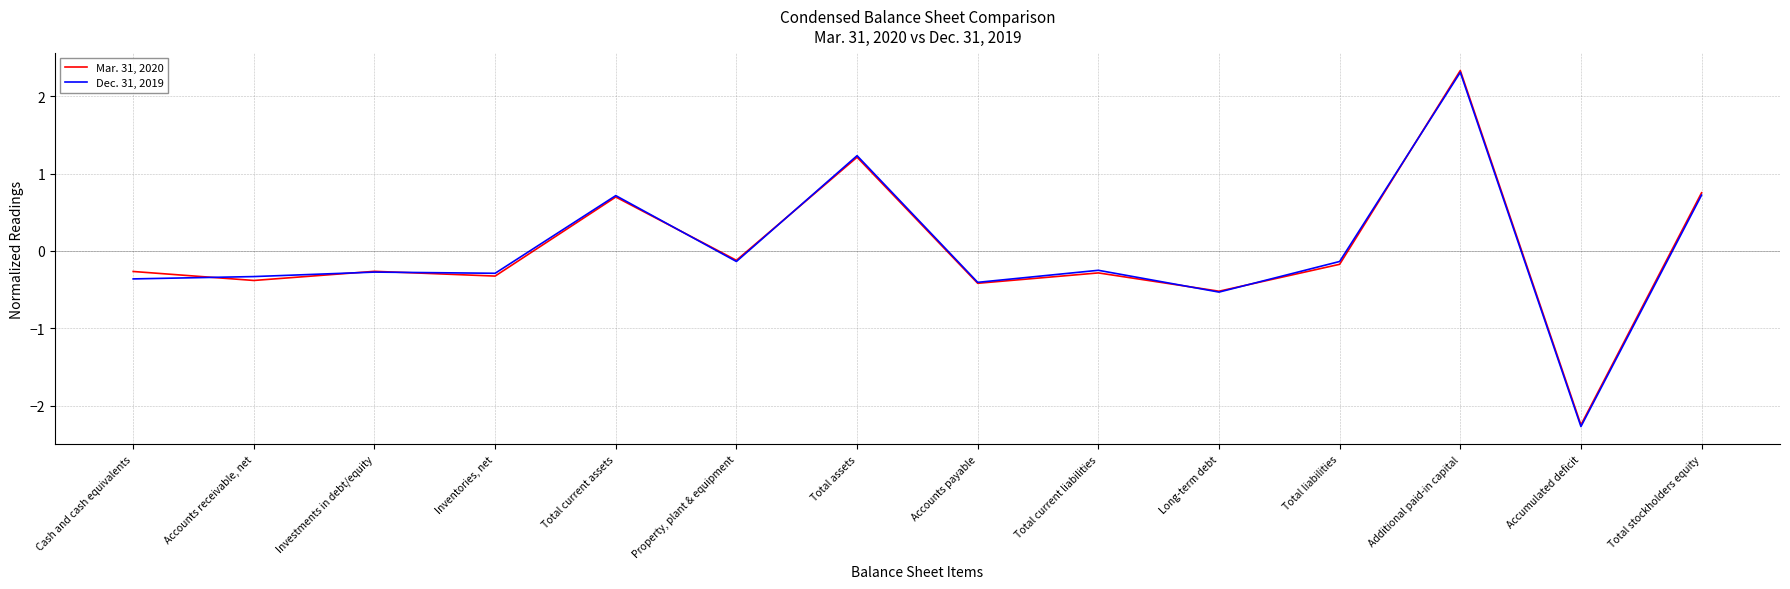

What is the total value across all series at Total stockholders equity?

1.5